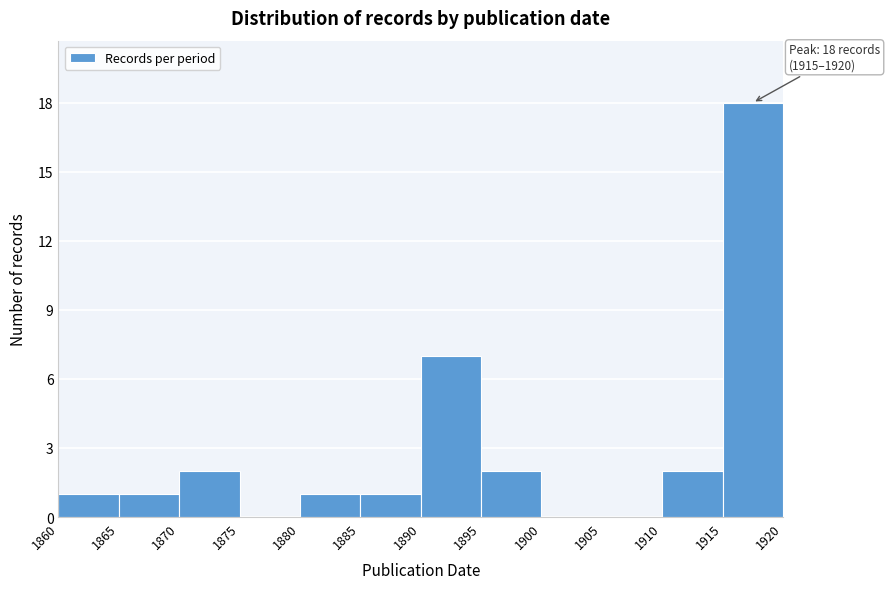

Which range on the x-axis has the tallest bar?

1915 to 1920